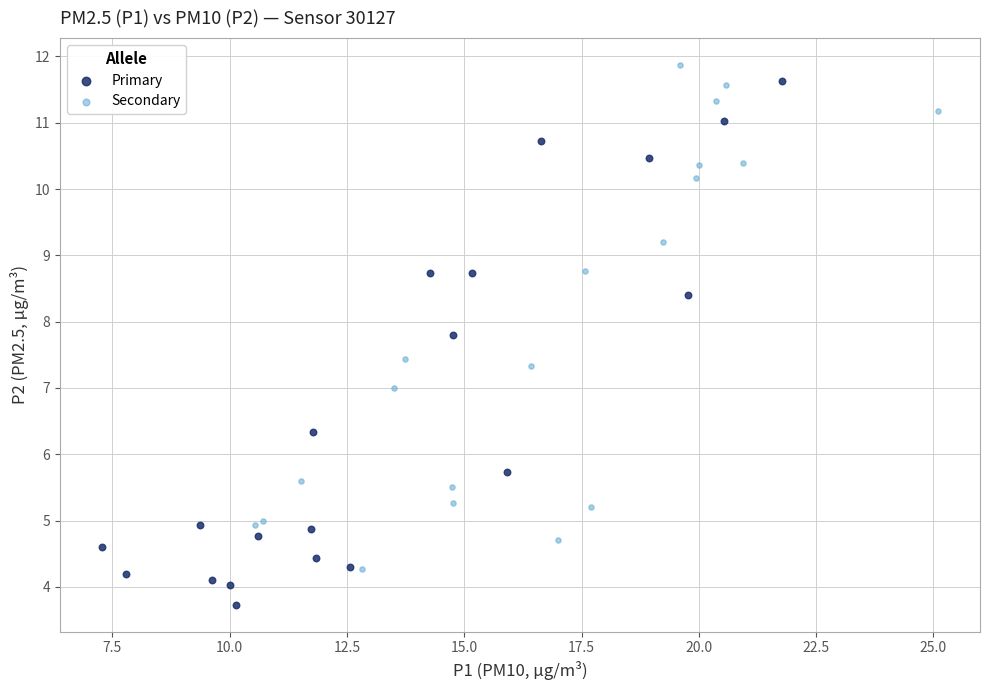

Which series contains the lowest Y value?

Primary